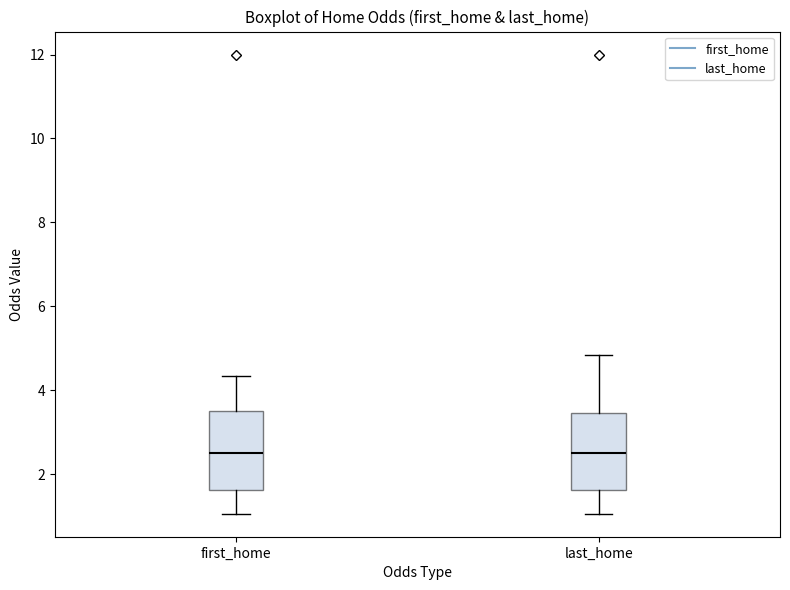

Reading left to right, transcribe this box plot: for each box, give where its median line is, the range the box spans, and where its two whiskers end, as read against the y-axis. The values are not printed on the chart, so give them approximately, as read against the axis.

first_home: median 2.6, box 1.6 to 3.6, whiskers 1.0 to 4.4
last_home: median 2.6, box 1.6 to 3.4, whiskers 1.0 to 4.8